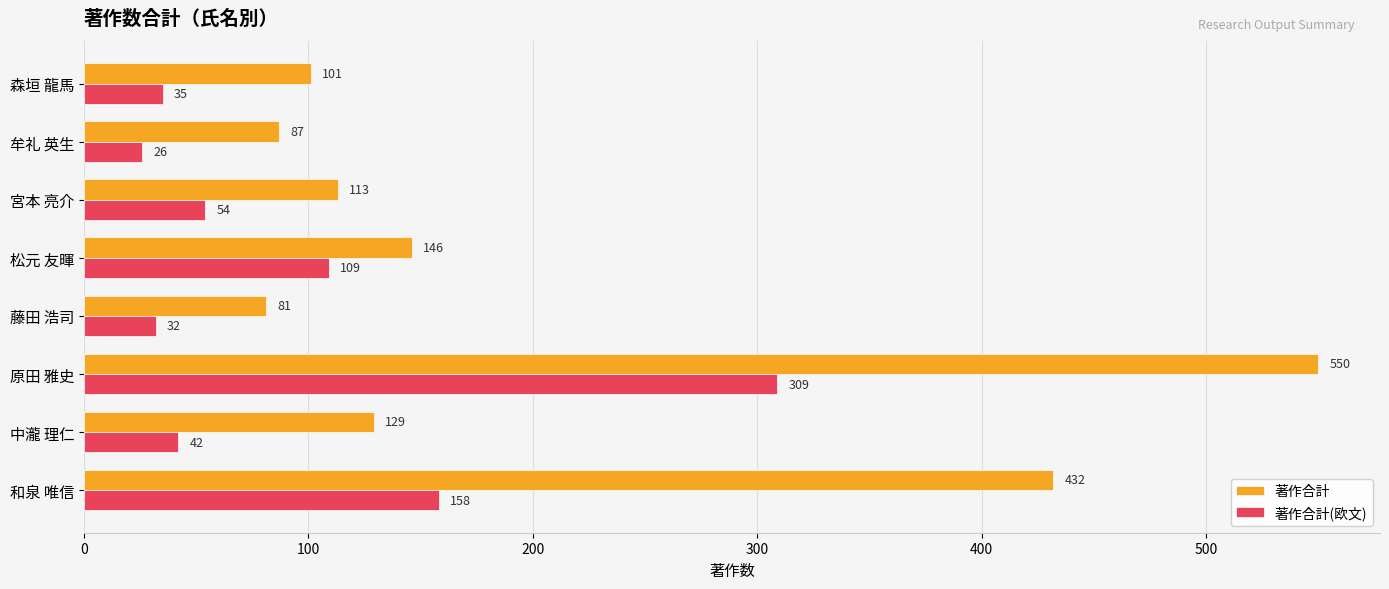

What is the difference between the 著作合計 values at 藤田 浩司 and 牟礼 英生?

6